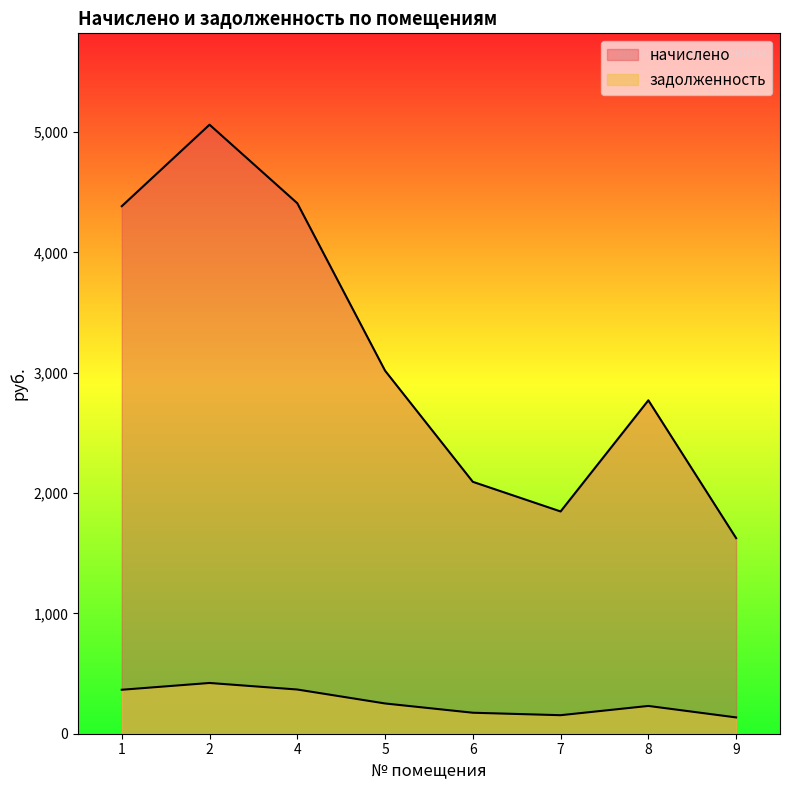

The задолженность series shows 367.3 at 4. True or false?

True